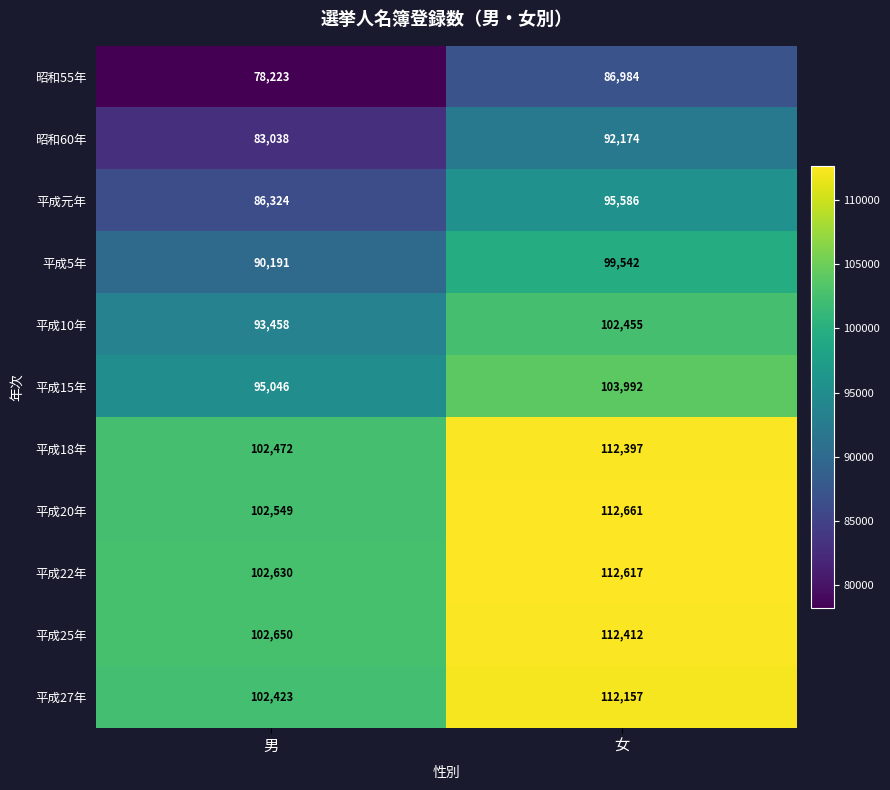

What value does the 平成18年 series have at 男, to the nearest 10?

102470